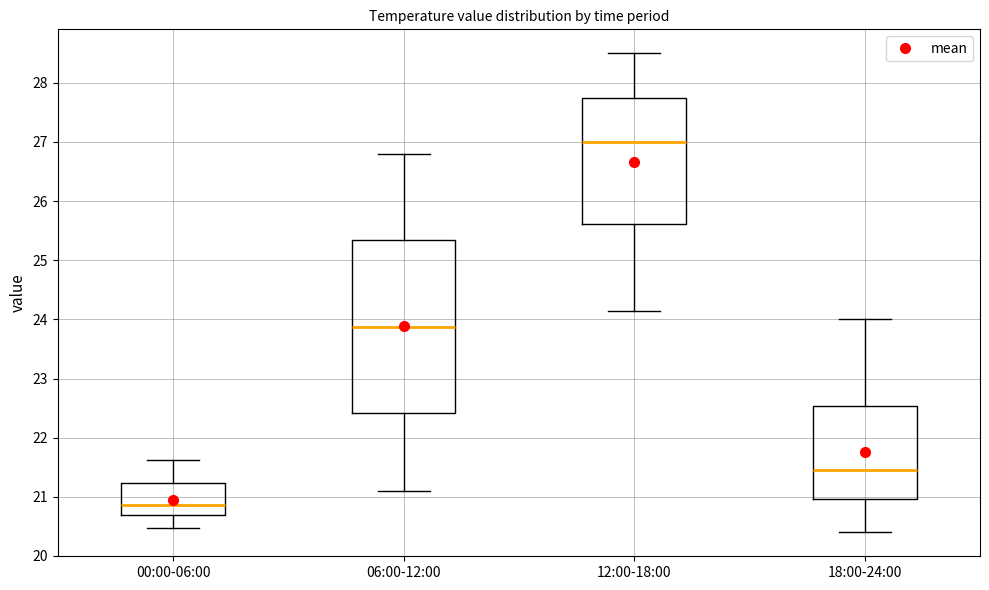

Which box has the highest median line?

12:00-18:00